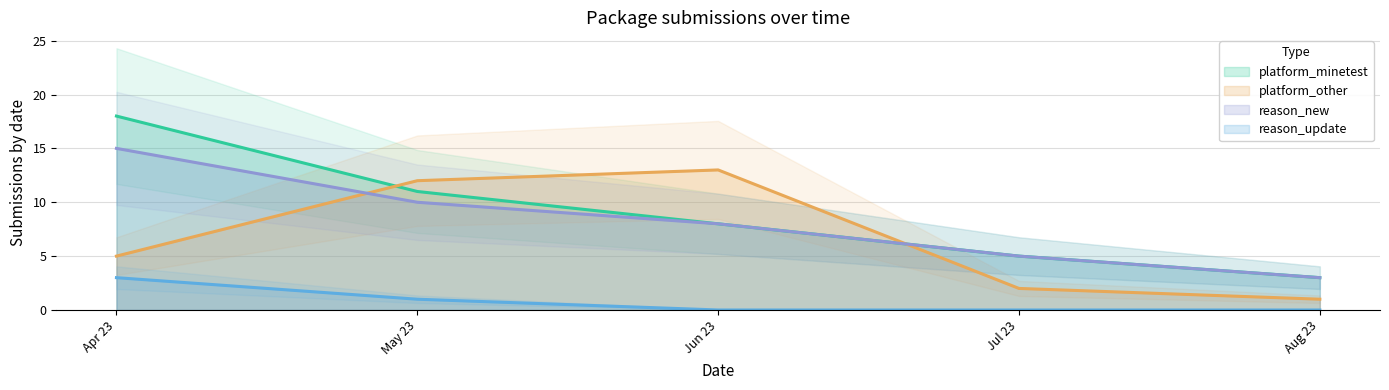

The value of platform_other at Jun 23 is 13. True or false?

True